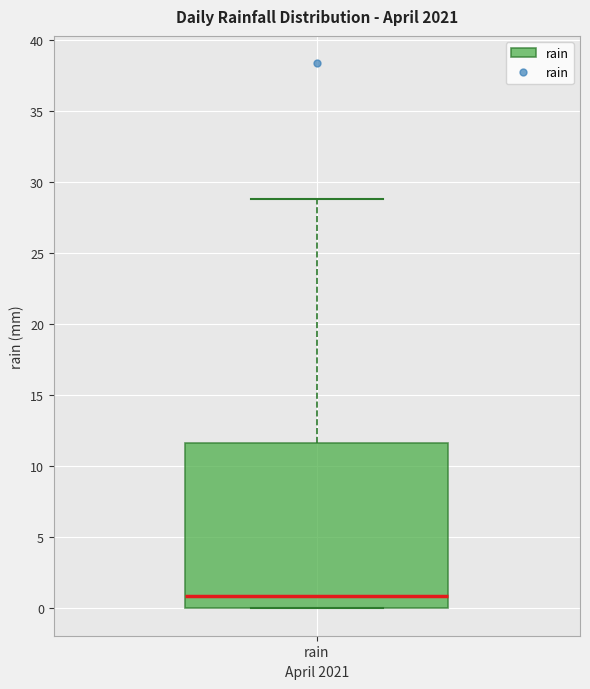

Transcribe this box plot: give where the median line is, the range the box spans, and where the two whiskers end, as read against the y-axis. The values are not printed on the chart, so give them approximately, as read against the axis.

median 1.0, box 0.0 to 11.5, whiskers 0.0 to 29.0